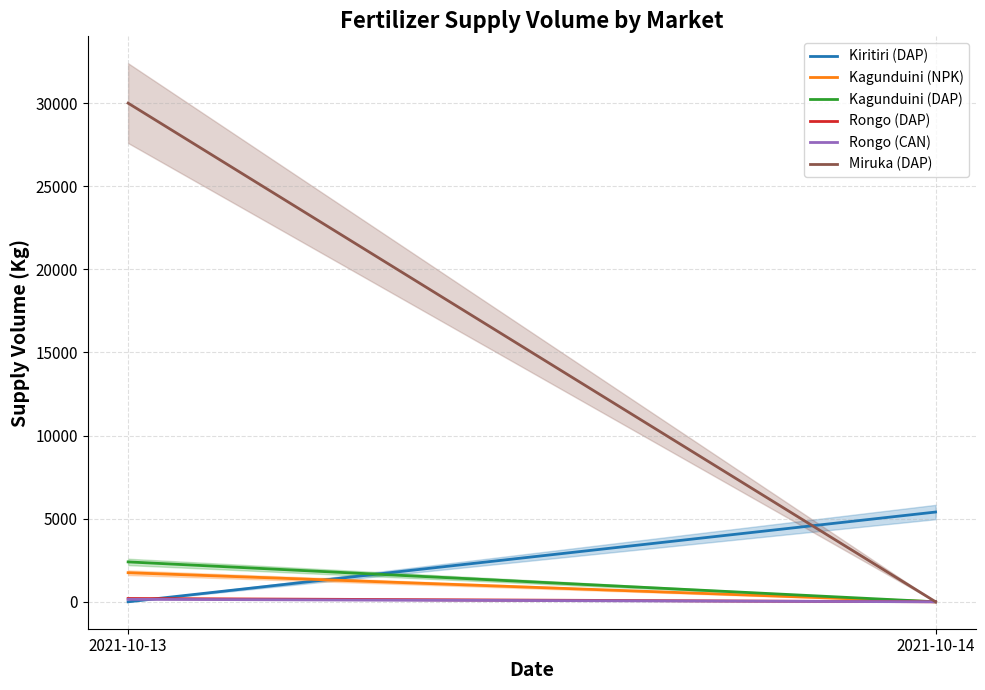

How many Rongo (CAN) values are between 0 and 150?

2